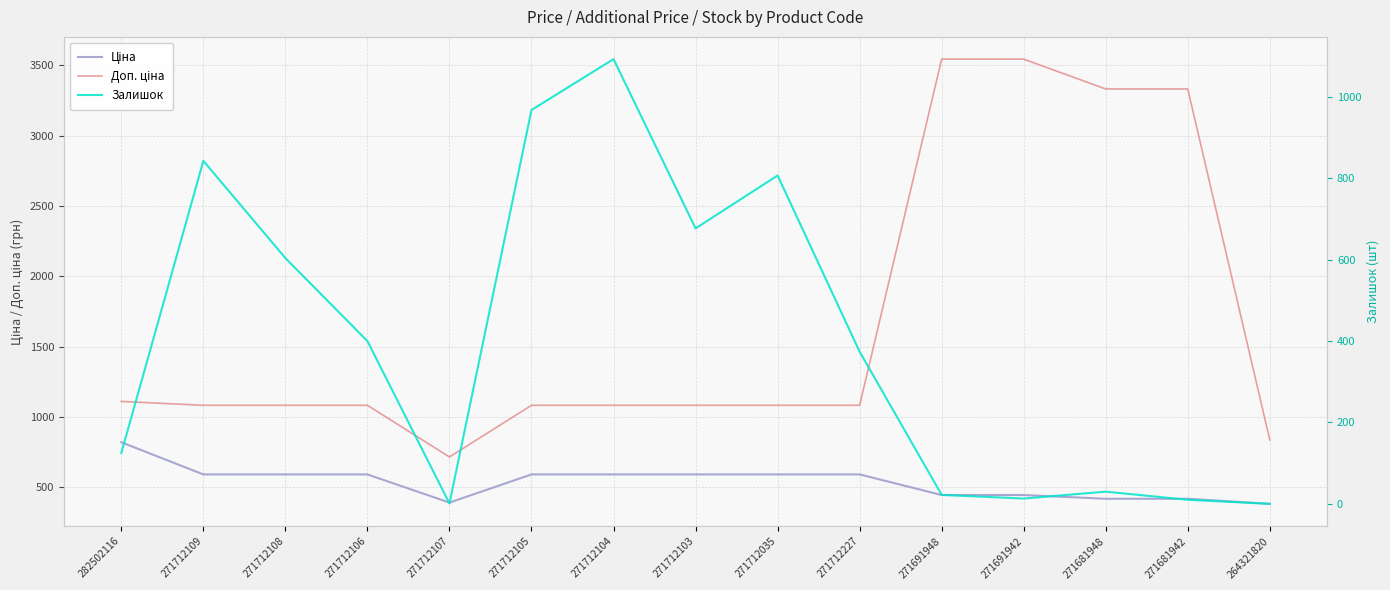

How many values in the Доп. ціна series are below 1081?

2